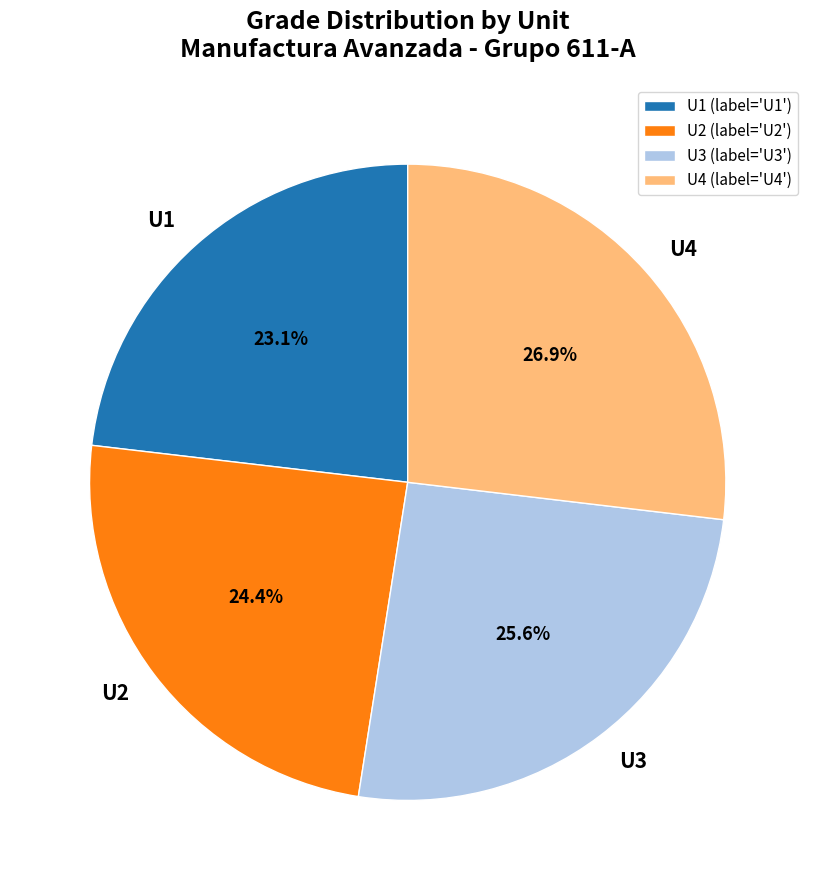

Which has a higher value, U1 or U3?

U3